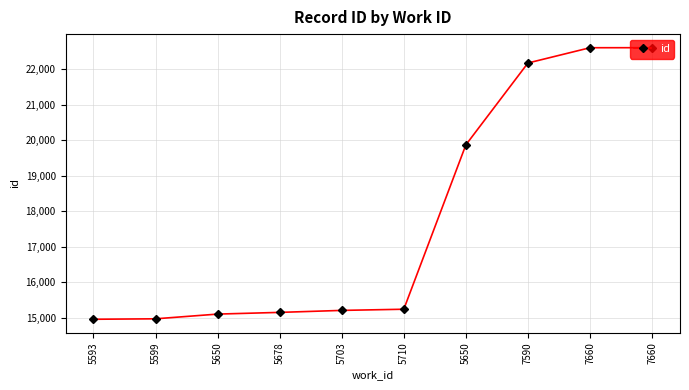

What is the ratio of the value at 5703 to the value at 5650?

0.8